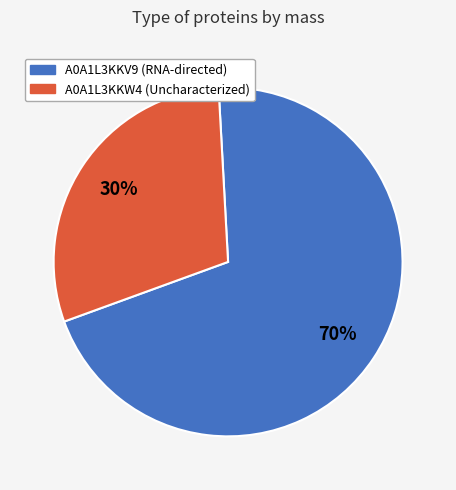

Count the number of slices in the pie.

2